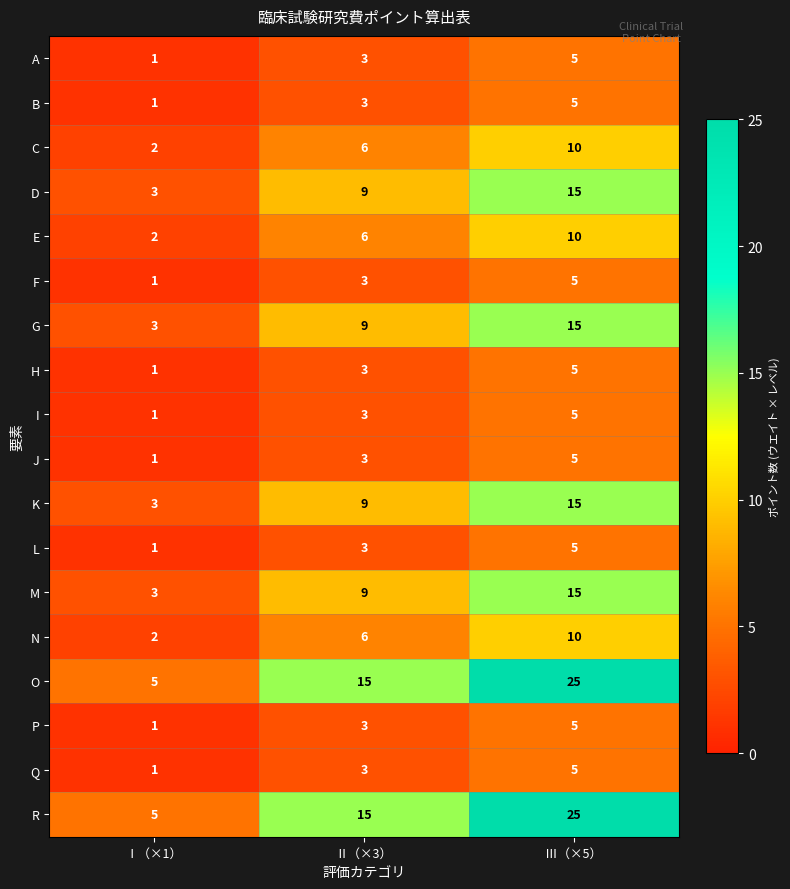

What is the difference between the highest and lowest values at Ⅲ（×5）?

20